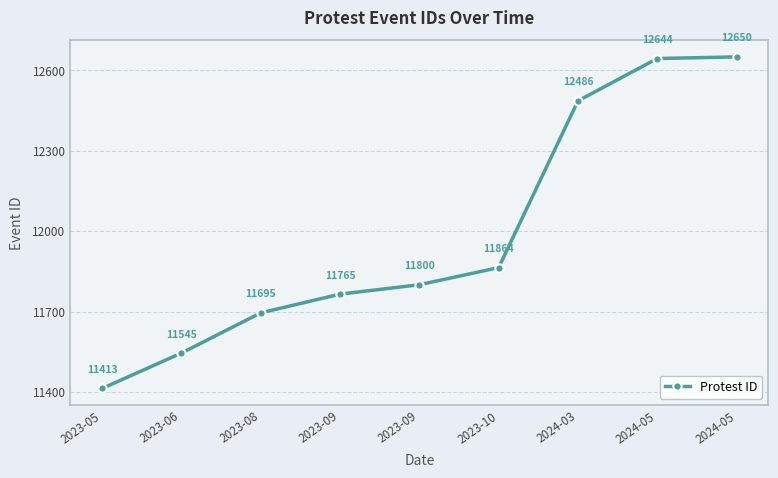

List the labels in order of value, smallest first.

2023-05, 2023-06, 2023-08, 2023-09, 2023-09, 2023-10, 2024-03, 2024-05, 2024-05